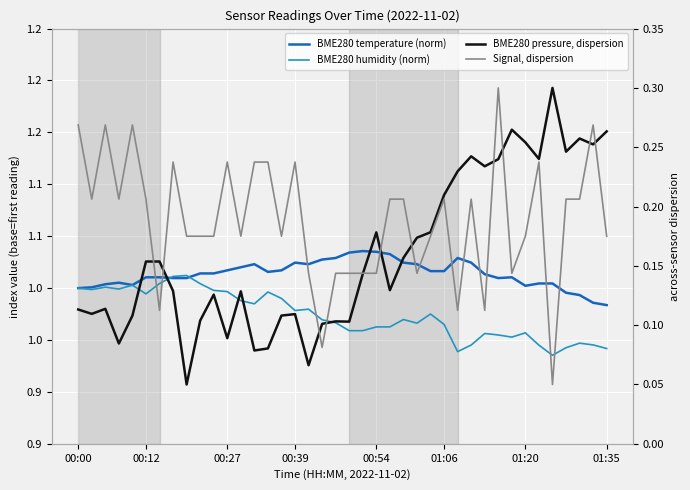

Which series ends up on top after the final intersection of Signal, dispersion and BME280 pressure, dispersion?

BME280 pressure, dispersion